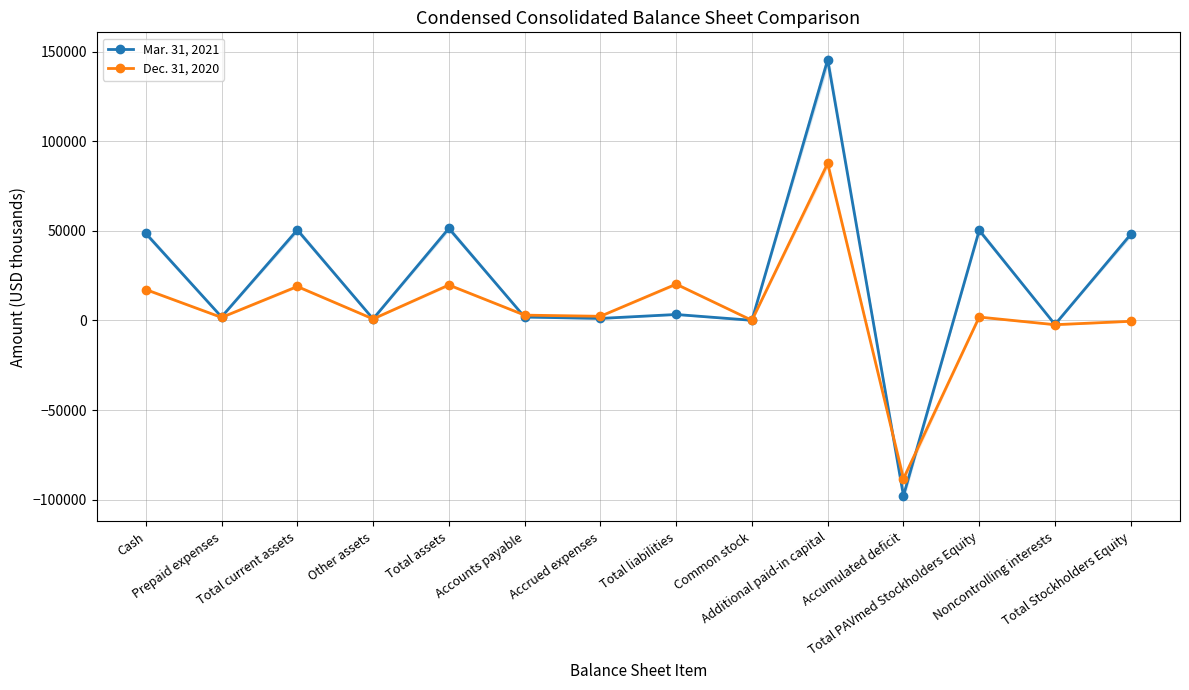

Which has a higher value, Total assets or Cash?

Total assets